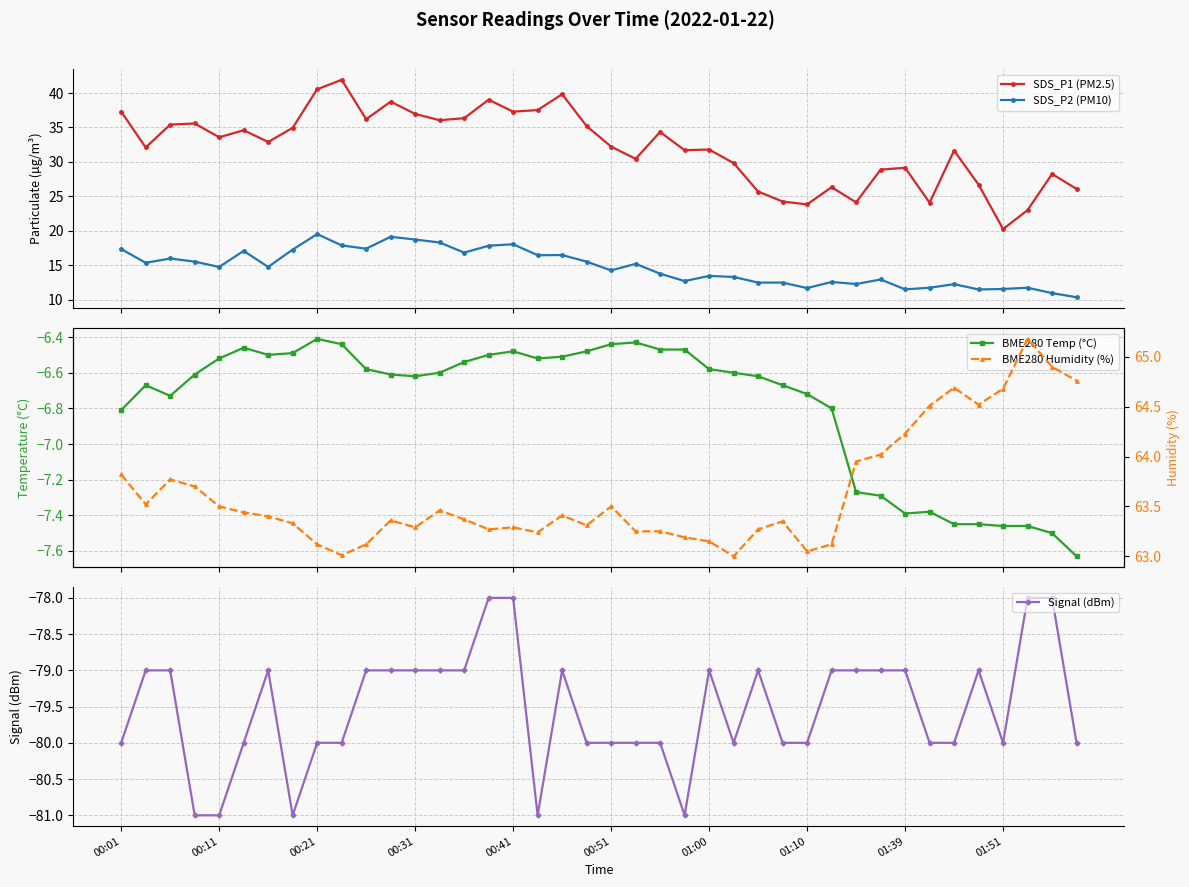

True or false: SDS_P2 (PM10) and SDS_P1 (PM2.5) intersect in this chart.

False